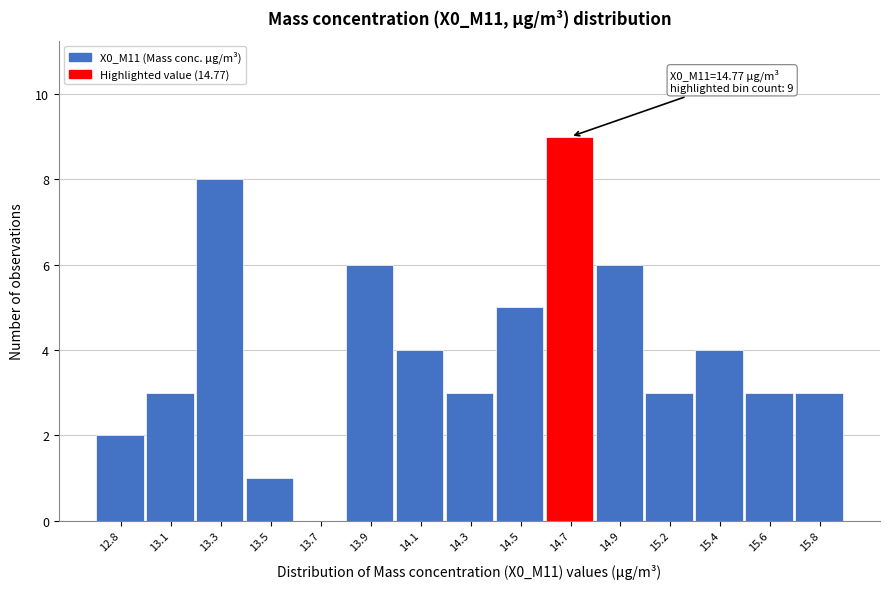

Reading right to left, list all the values displayed in this chart.

15.8=3	15.6=3	15.4=4	15.2=3	14.9=6	14.7=9	14.5=5	14.3=3	14.1=4	13.9=6	13.7=0	13.5=1	13.3=8	13.1=3	12.8=2